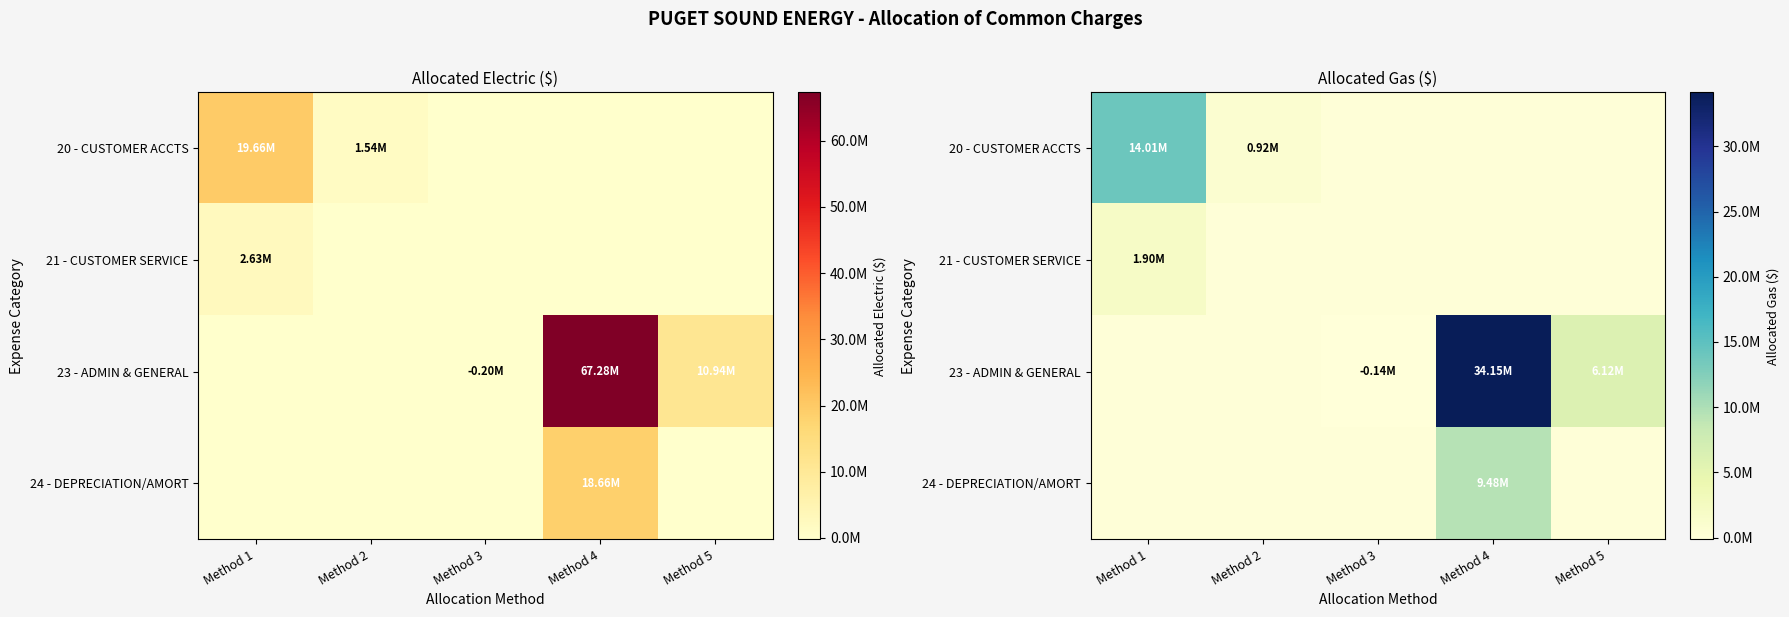

At which label is 20 - CUSTOMER ACCTS closest to 7003276?

Method 2